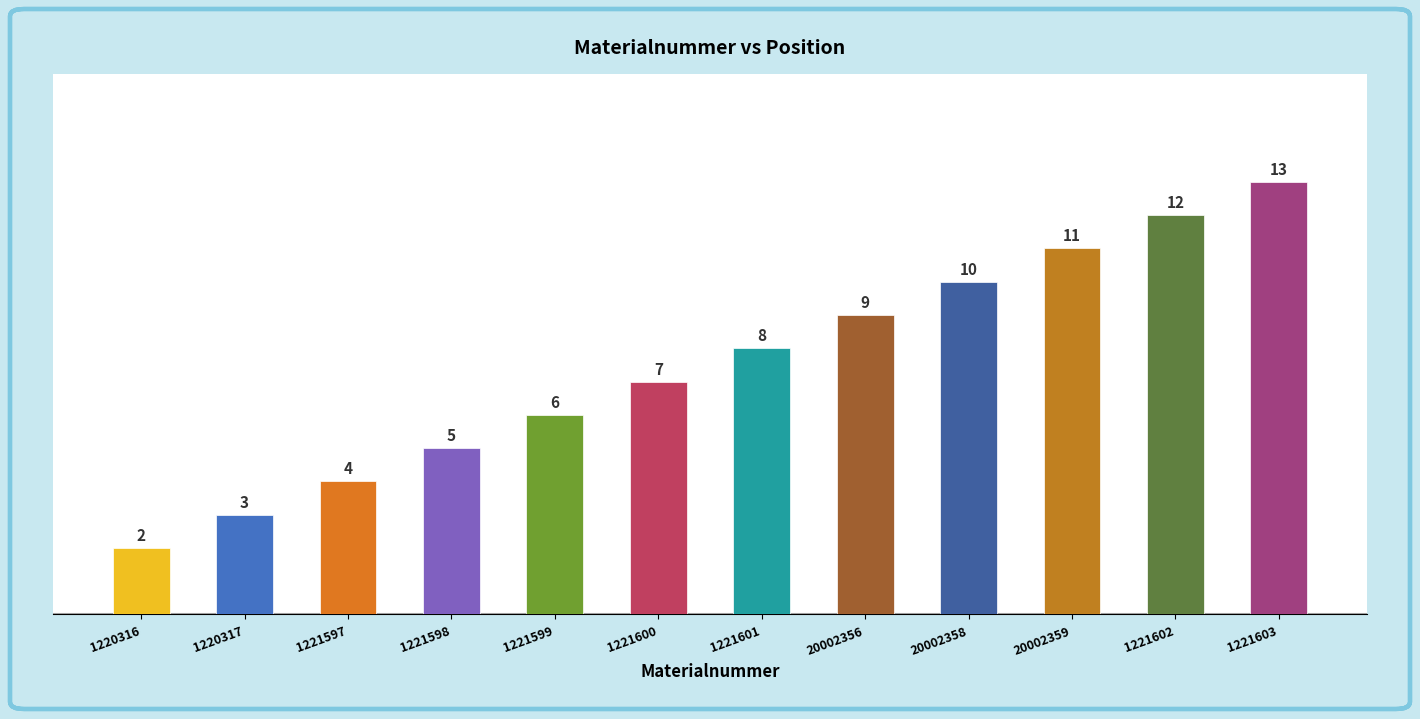

What is the sum of all values?

90